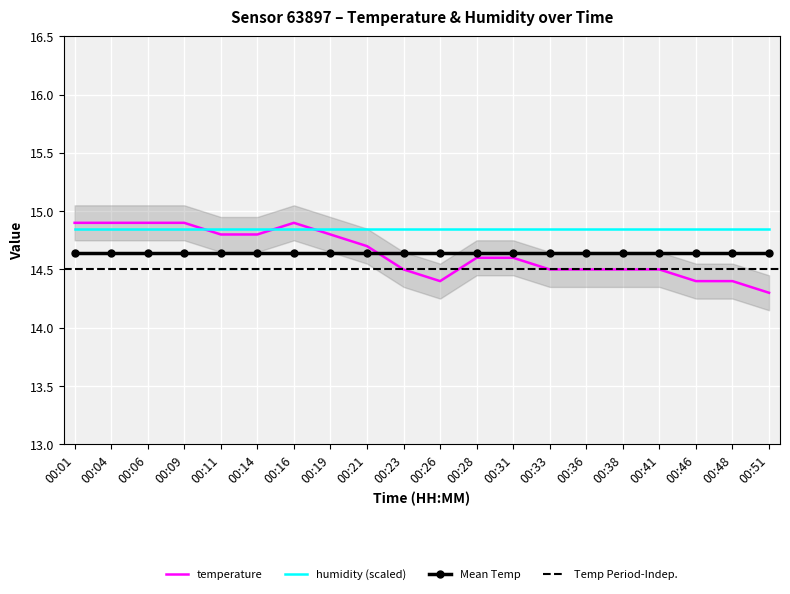

True or false: humidity (scaled) and Mean Temp intersect in this chart.

False